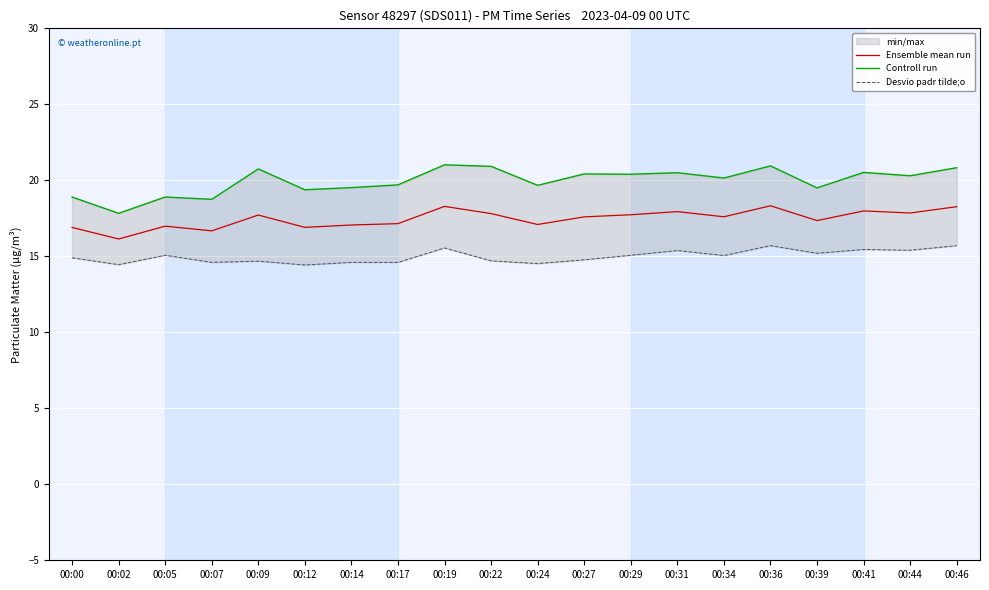

Reading left to right, what are all the values shown in this chart?

Ensemble mean run: 00:00=16.9	00:02=16.1	00:05=17.0	00:07=16.7	00:09=17.7	00:12=16.9	00:14=17.1	00:17=17.1	00:19=18.3	00:22=17.8	00:24=17.1	00:27=17.6	00:29=17.7	00:31=17.9	00:34=17.6	00:36=18.3	00:39=17.4	00:41=18.0	00:44=17.9	00:46=18.3
Controll run: 00:00=18.9	00:02=17.8	00:05=18.9	00:07=18.8	00:09=20.8	00:12=19.4	00:14=19.5	00:17=19.7	00:19=21.0	00:22=20.9	00:24=19.7	00:27=20.4	00:29=20.4	00:31=20.5	00:34=20.1	00:36=20.9	00:39=19.5	00:41=20.5	00:44=20.3	00:46=20.8
Desvio padr tilde;o: 00:00=14.9	00:02=14.4	00:05=15.1	00:07=14.6	00:09=14.7	00:12=14.4	00:14=14.6	00:17=14.6	00:19=15.6	00:22=14.7	00:24=14.5	00:27=14.8	00:29=15.1	00:31=15.4	00:34=15.1	00:36=15.7	00:39=15.2	00:41=15.4	00:44=15.4	00:46=15.7